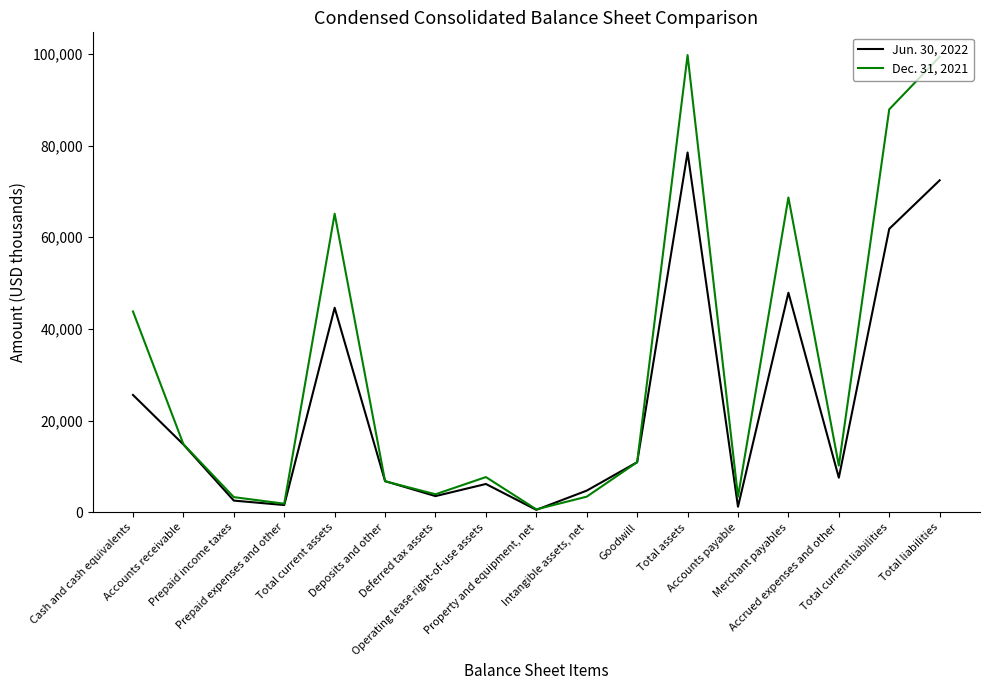

What is the difference between the Jun. 30, 2022 values at Goodwill and Deferred tax assets?

7393